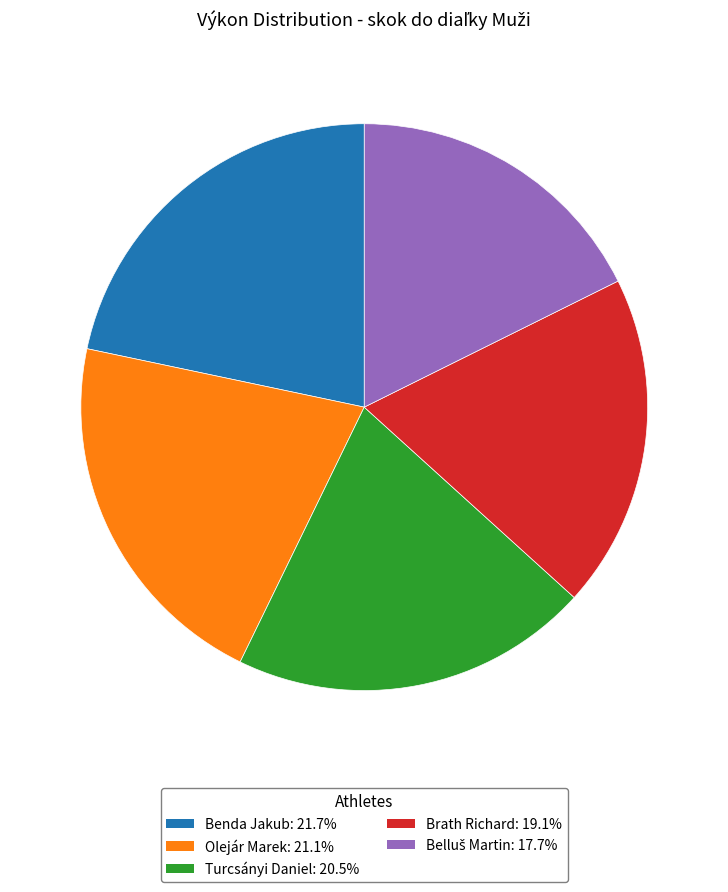

How many slices are in this pie chart?

5